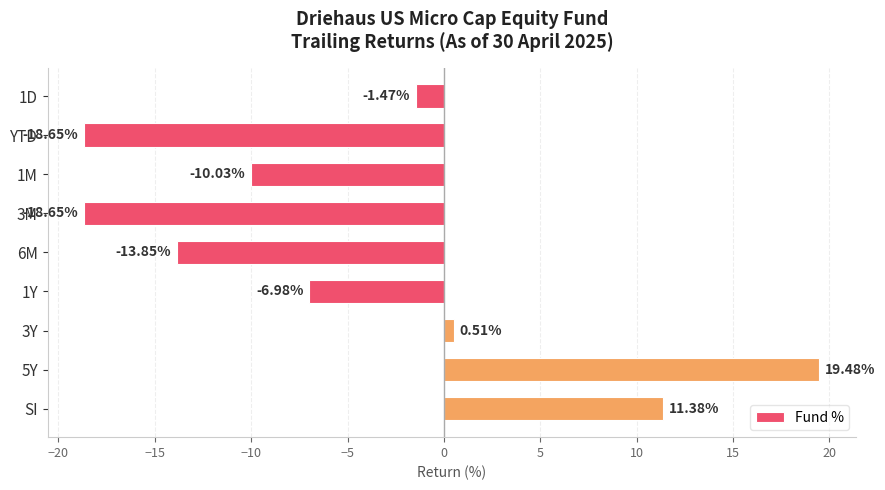

What is the sum of all values?

-38.3